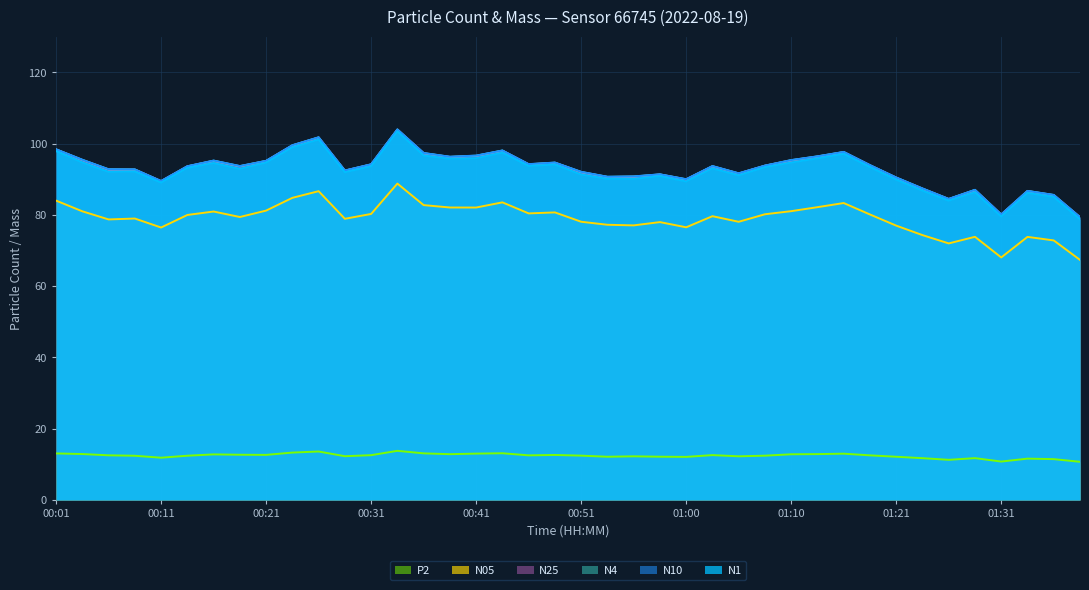

True or false: N1 and N4 cross at least once.

False